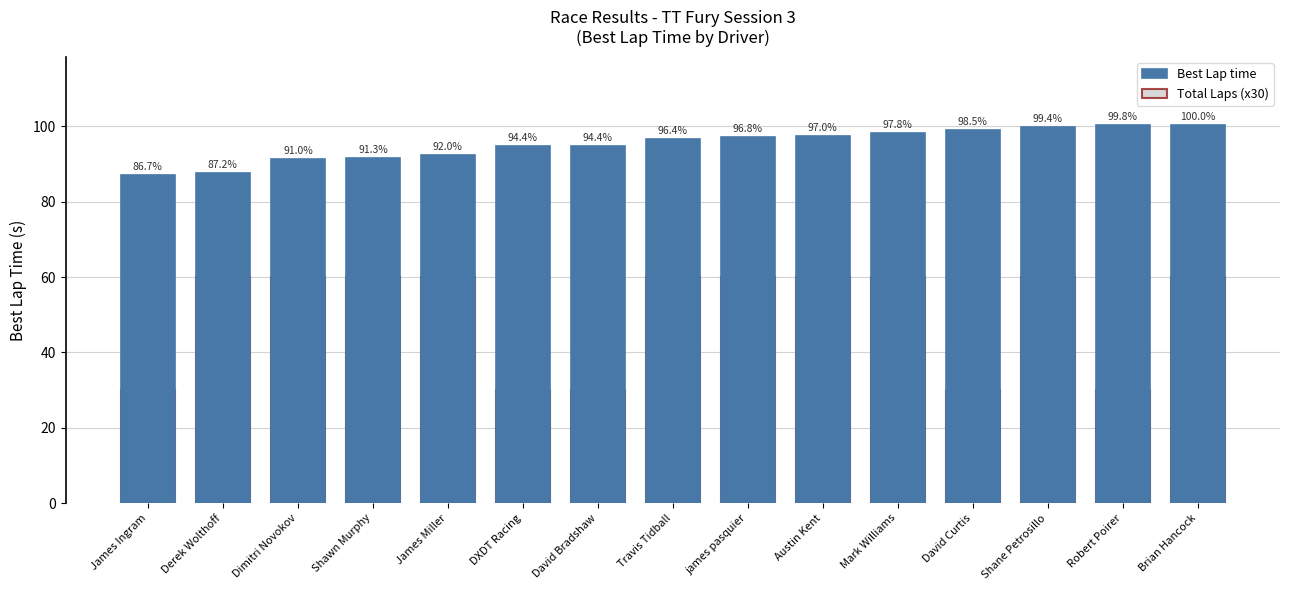

At which category is the sum across all series the highest?

Brian Hancock